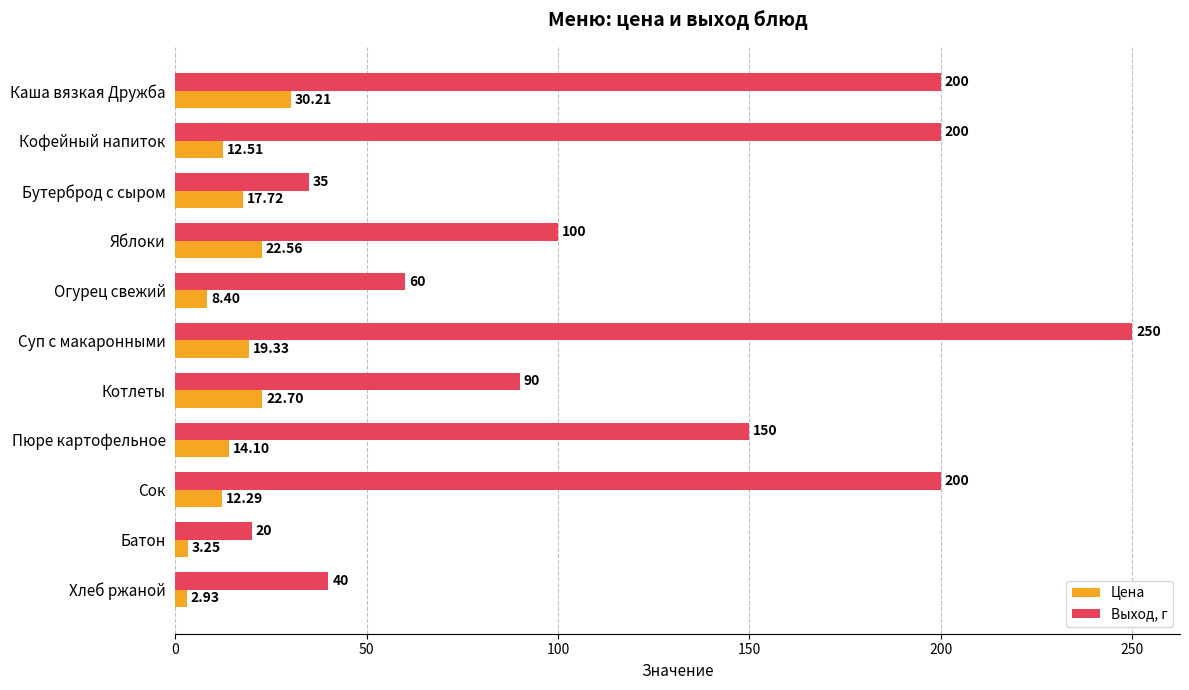

Which series has the largest range (max minus min)?

Выход, г